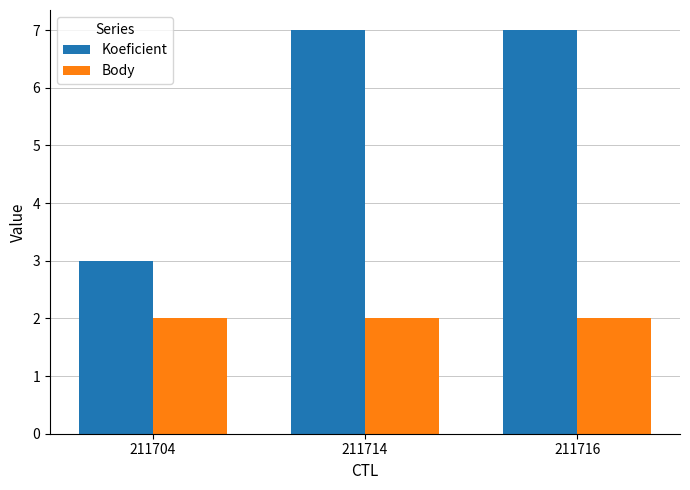

Rank the series by their average value, from lowest to highest.

Body, Koeficient